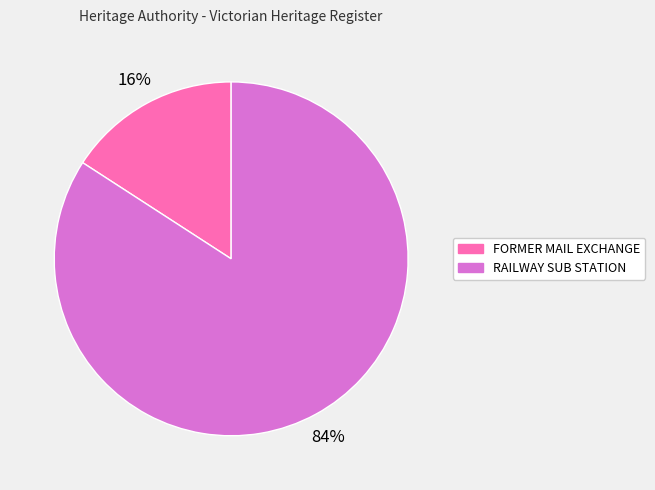

Which category has the smallest portion of the pie?

FORMER MAIL EXCHANGE